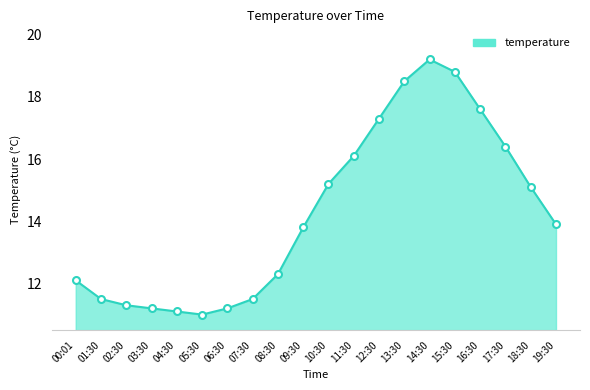

What is the smallest value displayed?

11.0